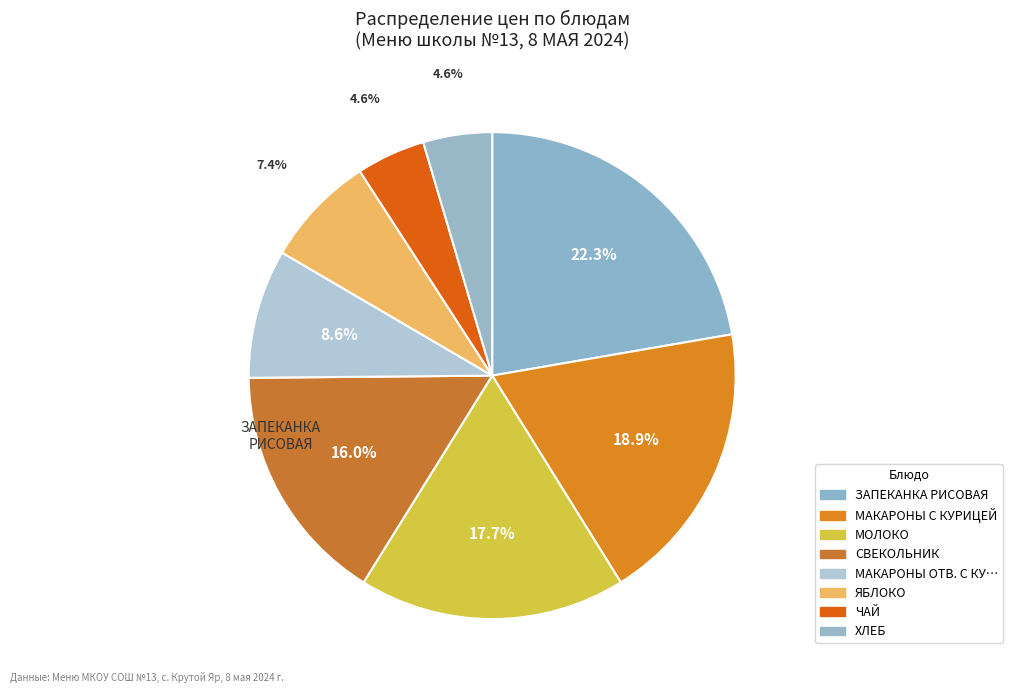

Which slice is the smallest?

ЧАЙ